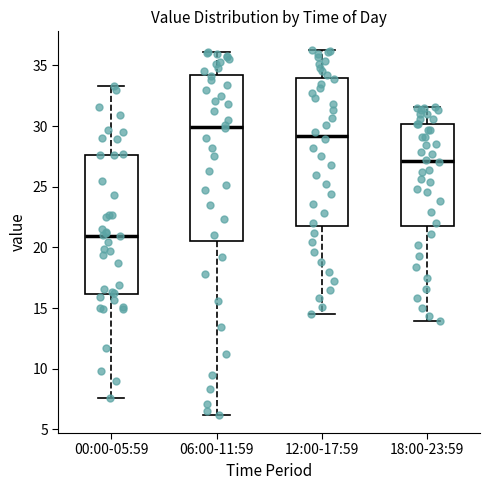

Reading left to right, read every box against the y-axis: the position of its median line, the range the box covers, and the ends of its whiskers. The values are not printed on the chart, so give them approximately, as read against the axis.

00:00-05:59: median 21.0, box 16.0 to 27.5, whiskers 7.5 to 33.5
06:00-11:59: median 30.0, box 20.5 to 34.0, whiskers 6.0 to 36.0
12:00-17:59: median 29.0, box 22.0 to 34.0, whiskers 14.5 to 36.5
18:00-23:59: median 27.0, box 22.0 to 30.0, whiskers 14.0 to 31.5